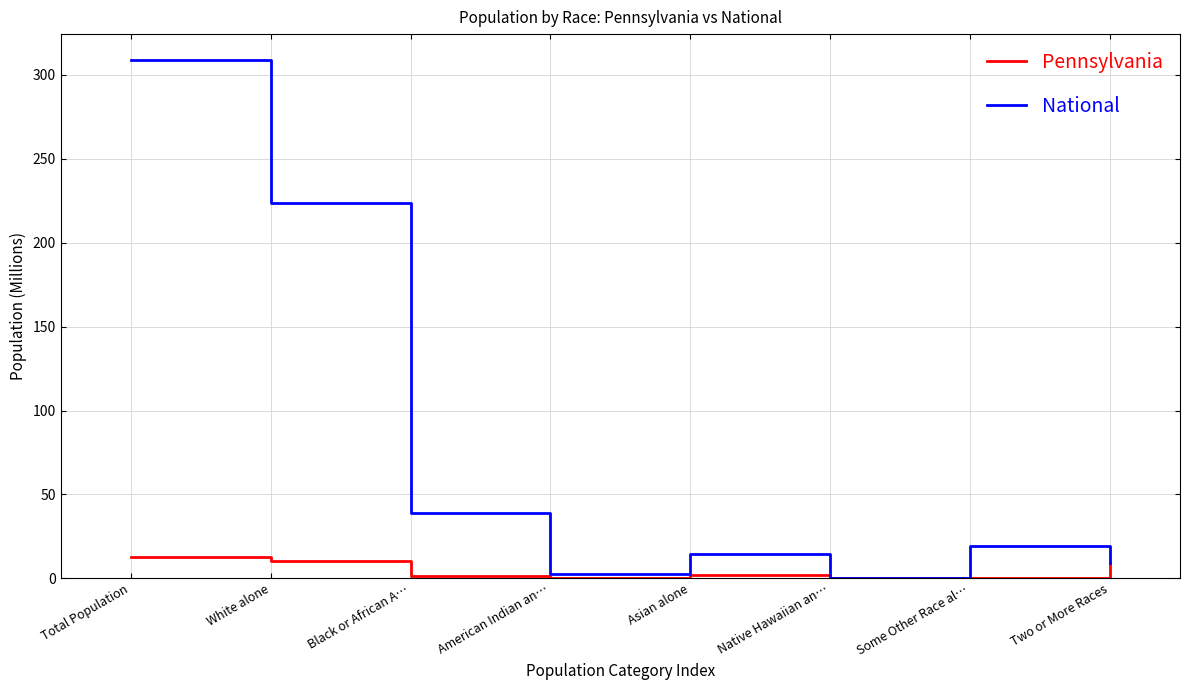

Which series has the largest total across all categories?

National